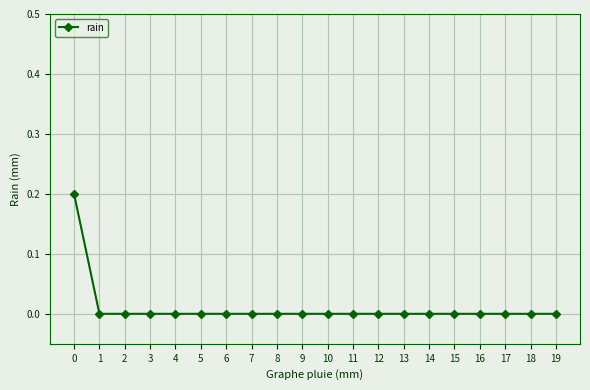

What is the maximum value shown in the chart?

0.2